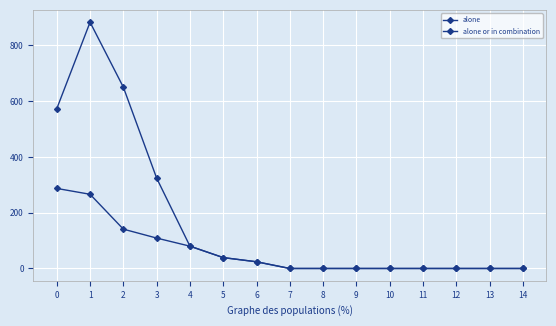

True or false: alone and alone or in combination cross at least once.

False